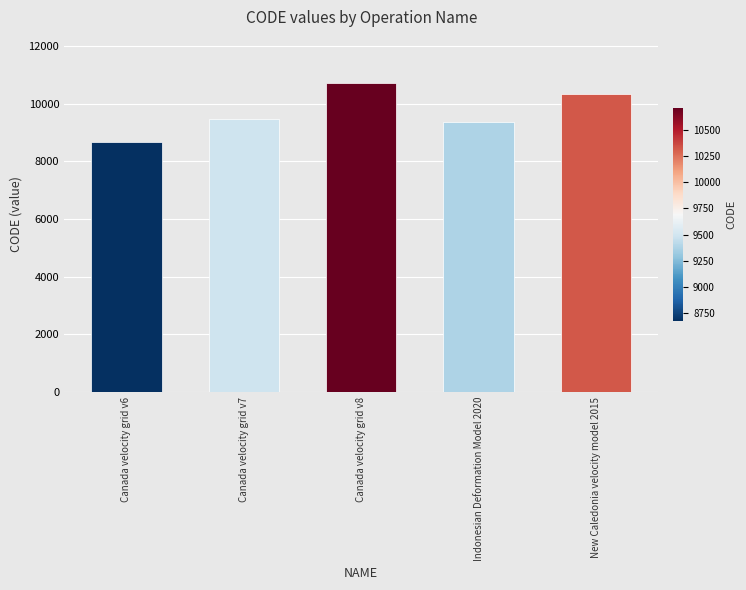

Is it true that the value at Canada velocity grid v8 is 10707?

True